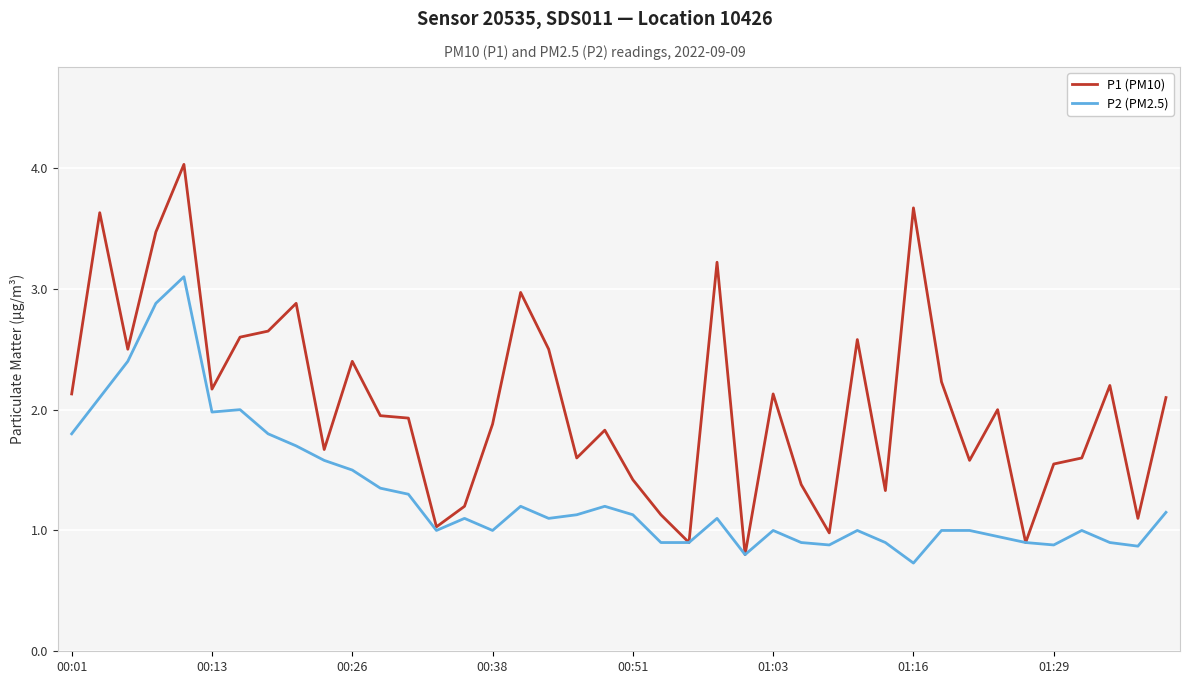

List the series in order of their overall mean, lowest first.

P2 (PM2.5), P1 (PM10)